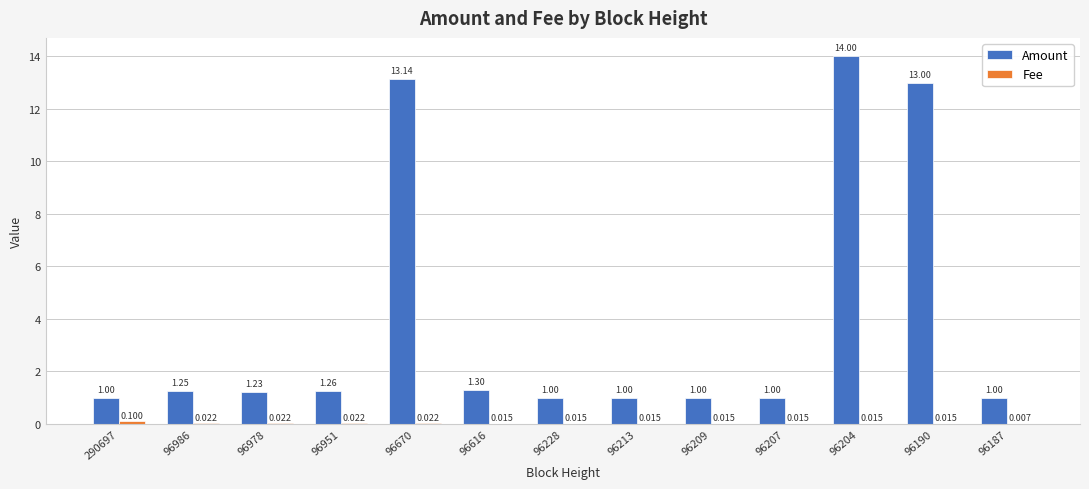

Between 96670 and 96228, which series saw the biggest shift?

Amount